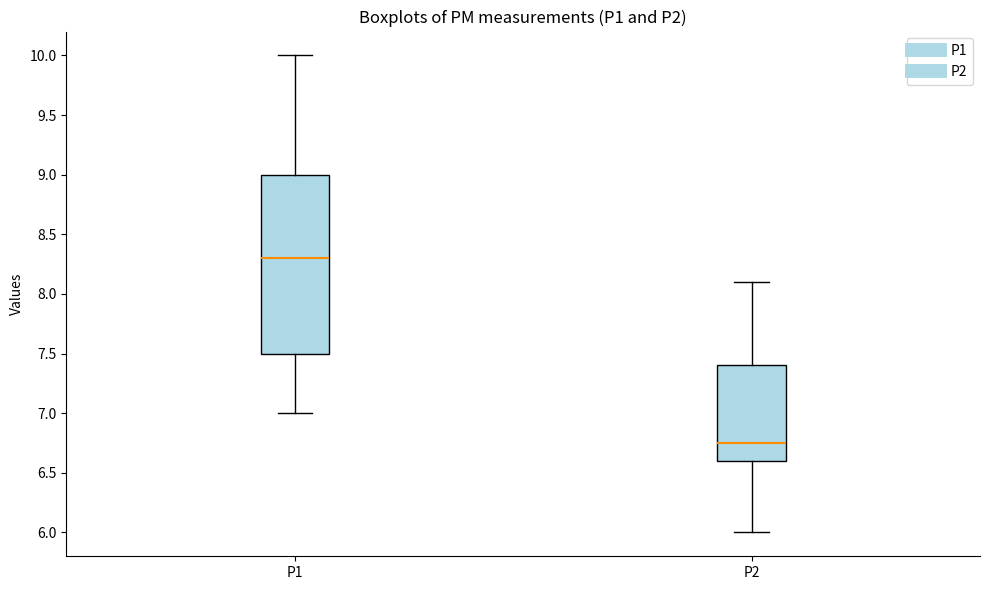

Reading left to right, read every box against the y-axis: the position of its median line, the range the box covers, and the ends of its whiskers. The values are not printed on the chart, so give them approximately, as read against the axis.

P1: median 8.30, box 7.50 to 9.00, whiskers 7.00 to 10.00
P2: median 6.75, box 6.60 to 7.40, whiskers 6.00 to 8.10